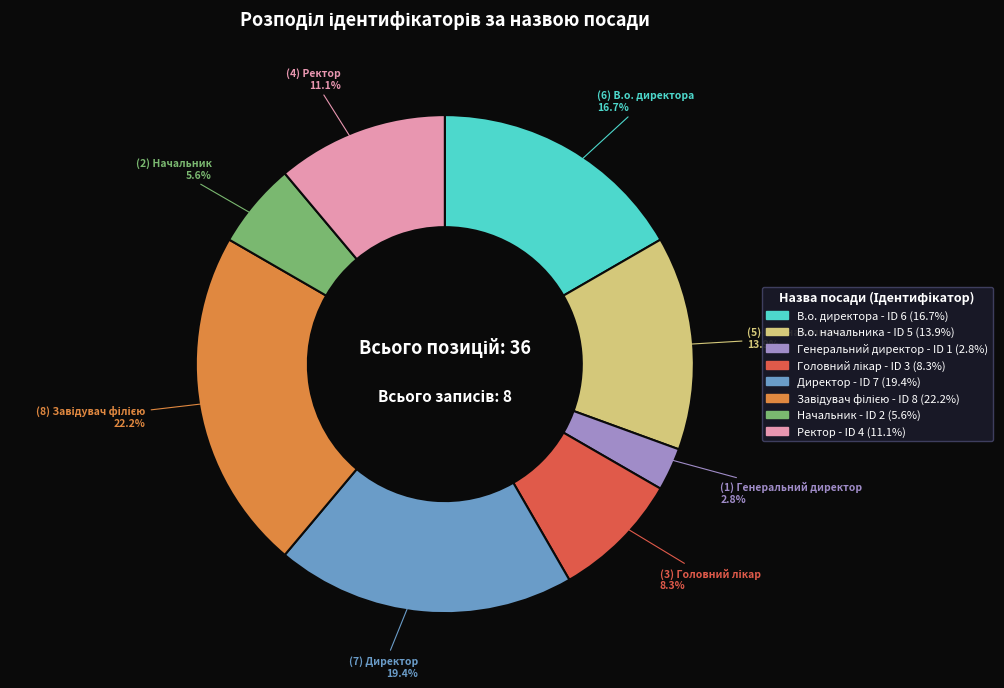

Is it true that В.о. директора is 10% of the pie?

False